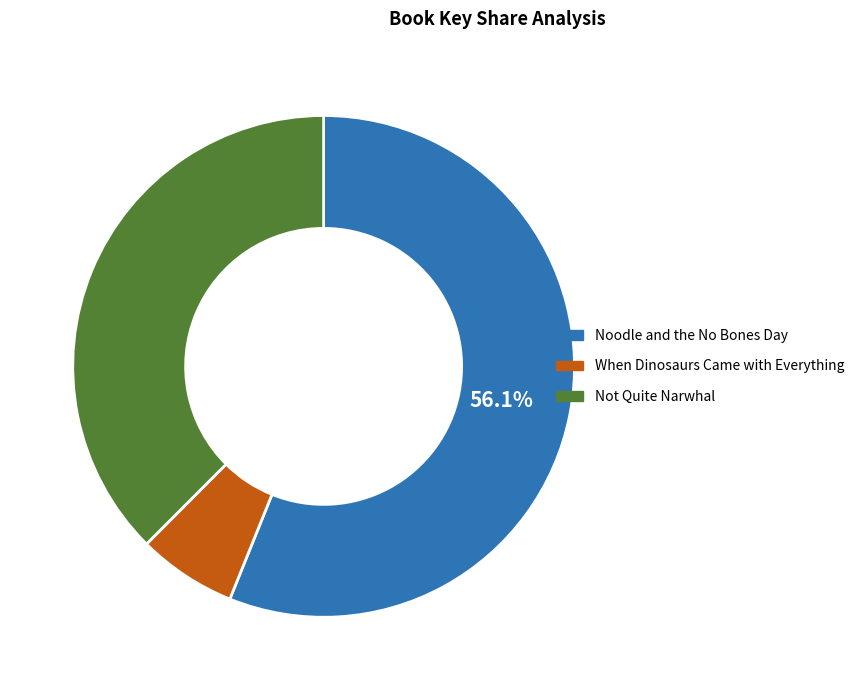

How many slices are in this pie chart?

3